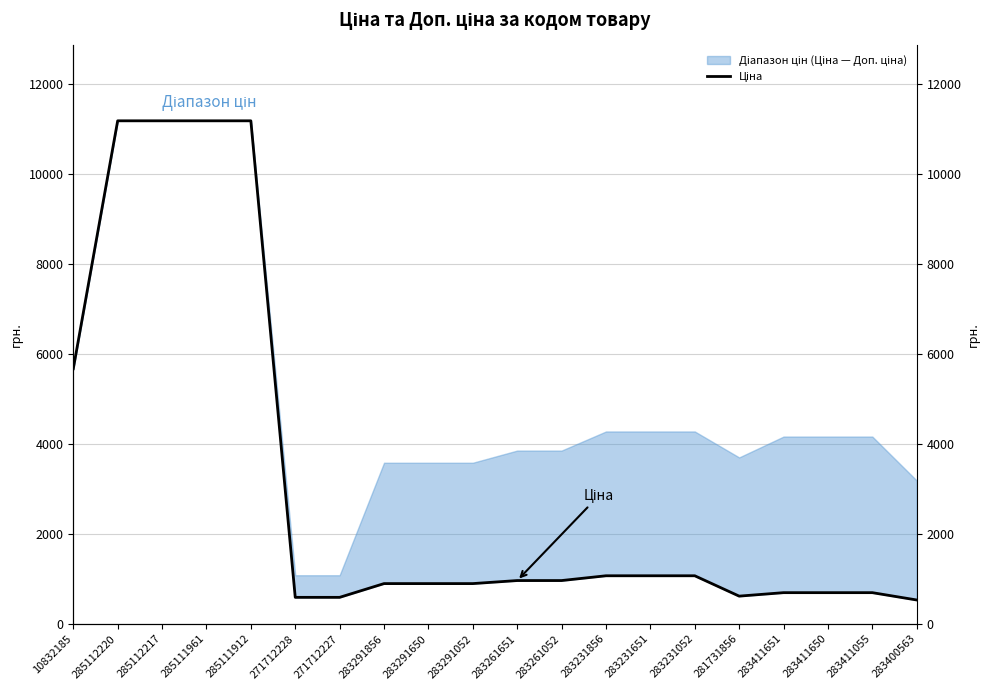

How many data points are less than 963?

10